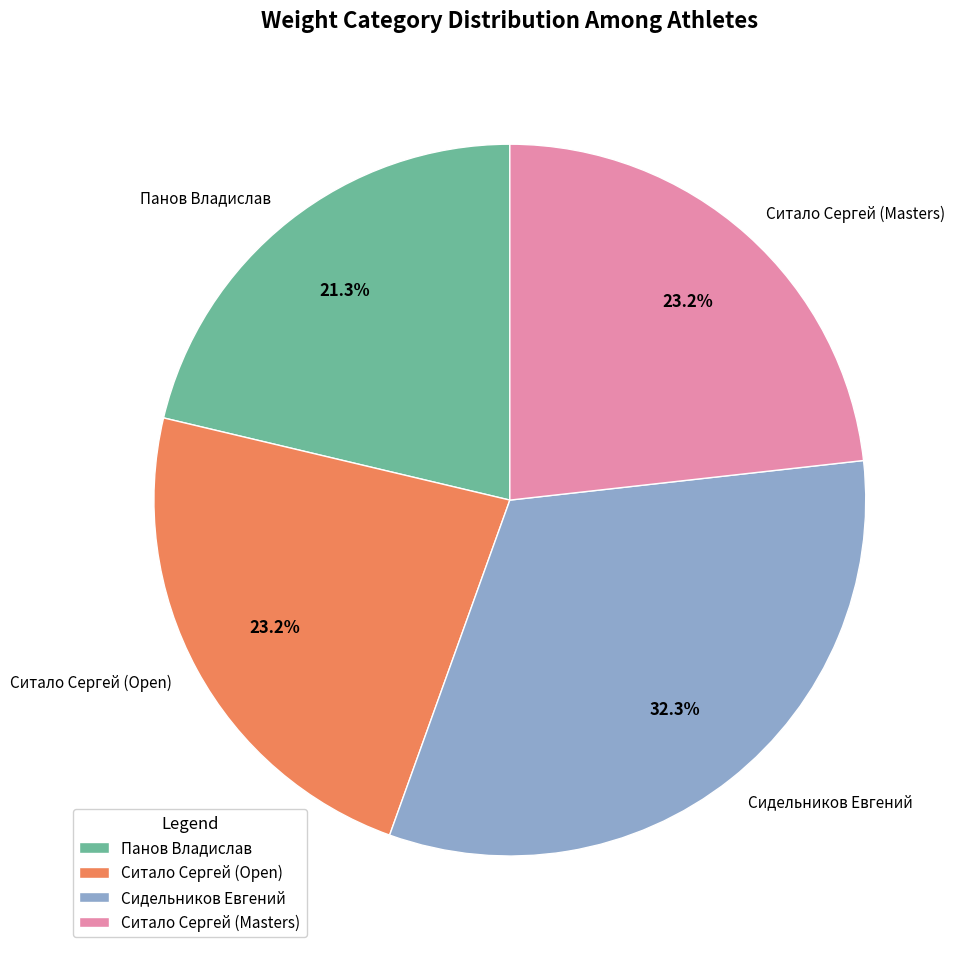

What portion of the pie excludes Панов Владислав?

78.7%